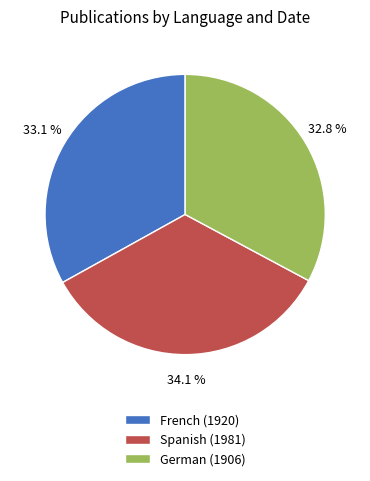

Is the sum of German (1906) and Spanish (1981) greater than half?

Yes